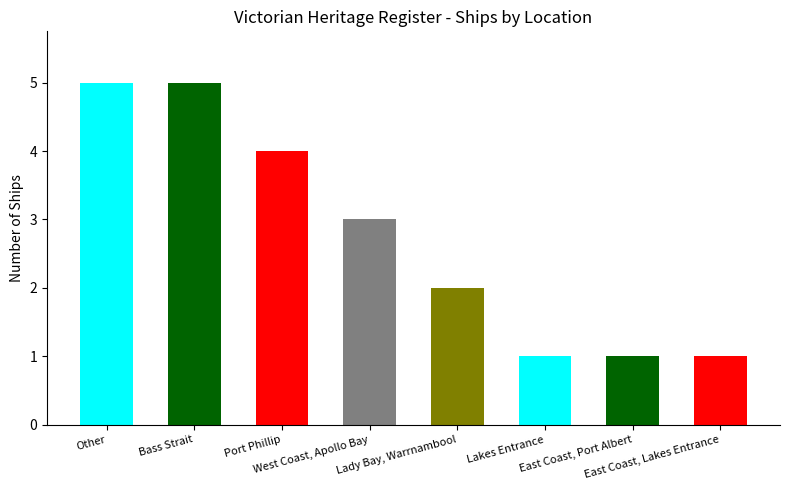

What is the greatest value displayed?

5